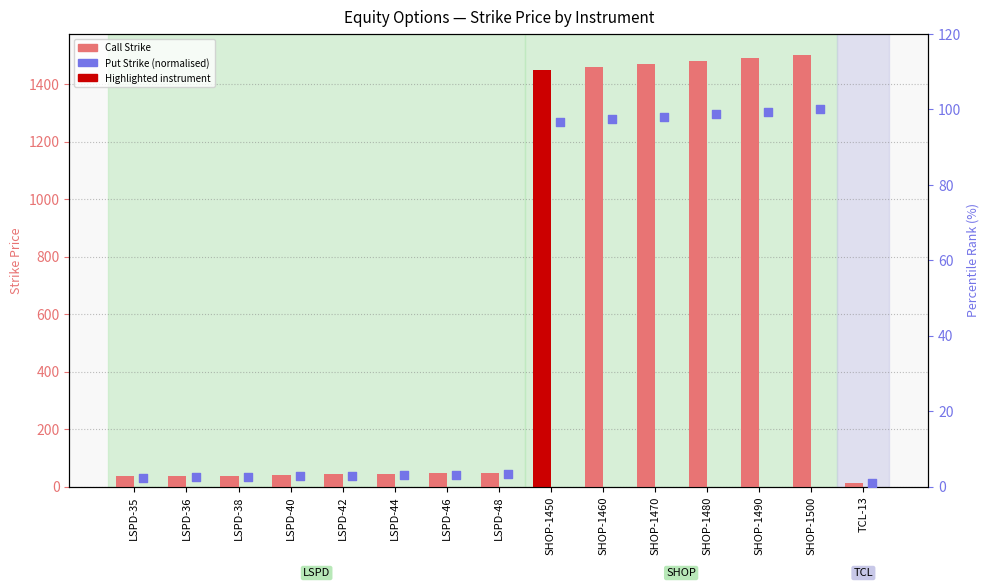

Which series reaches the minimum Y coordinate?

Put (Strike, normalised)